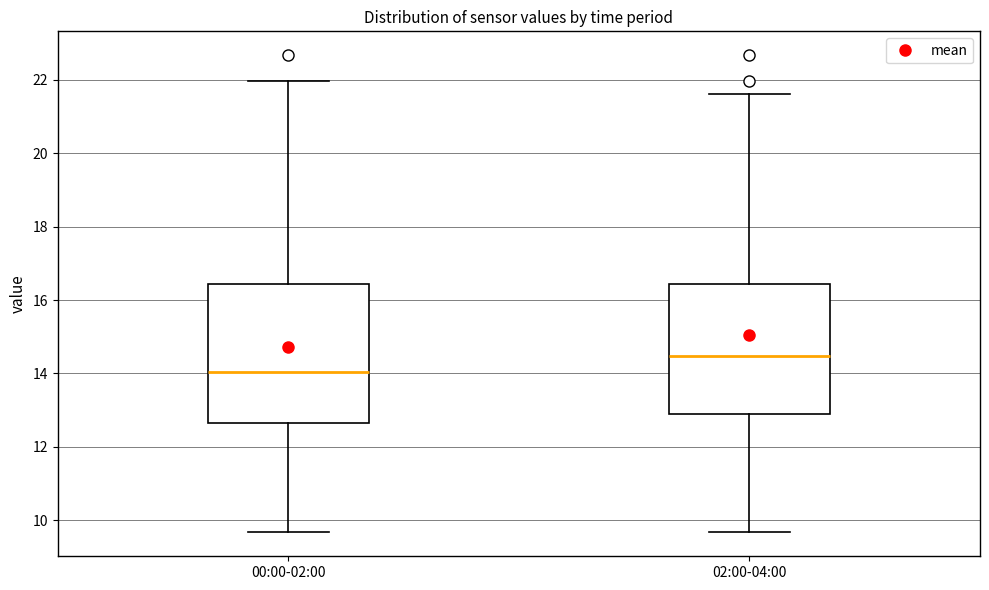

Comparing the boxes themselves (not the whiskers), which one is the tallest?

00:00-02:00